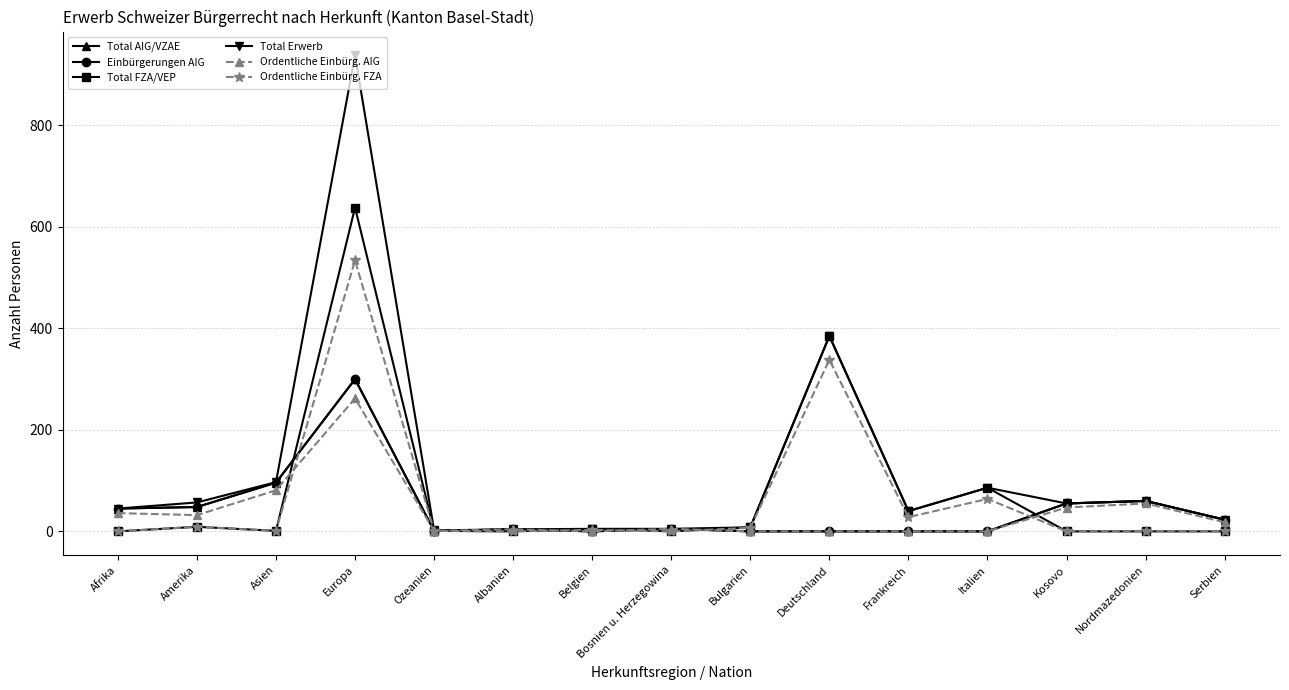

Where does the Total Erwerb series first go above 45?

Amerika